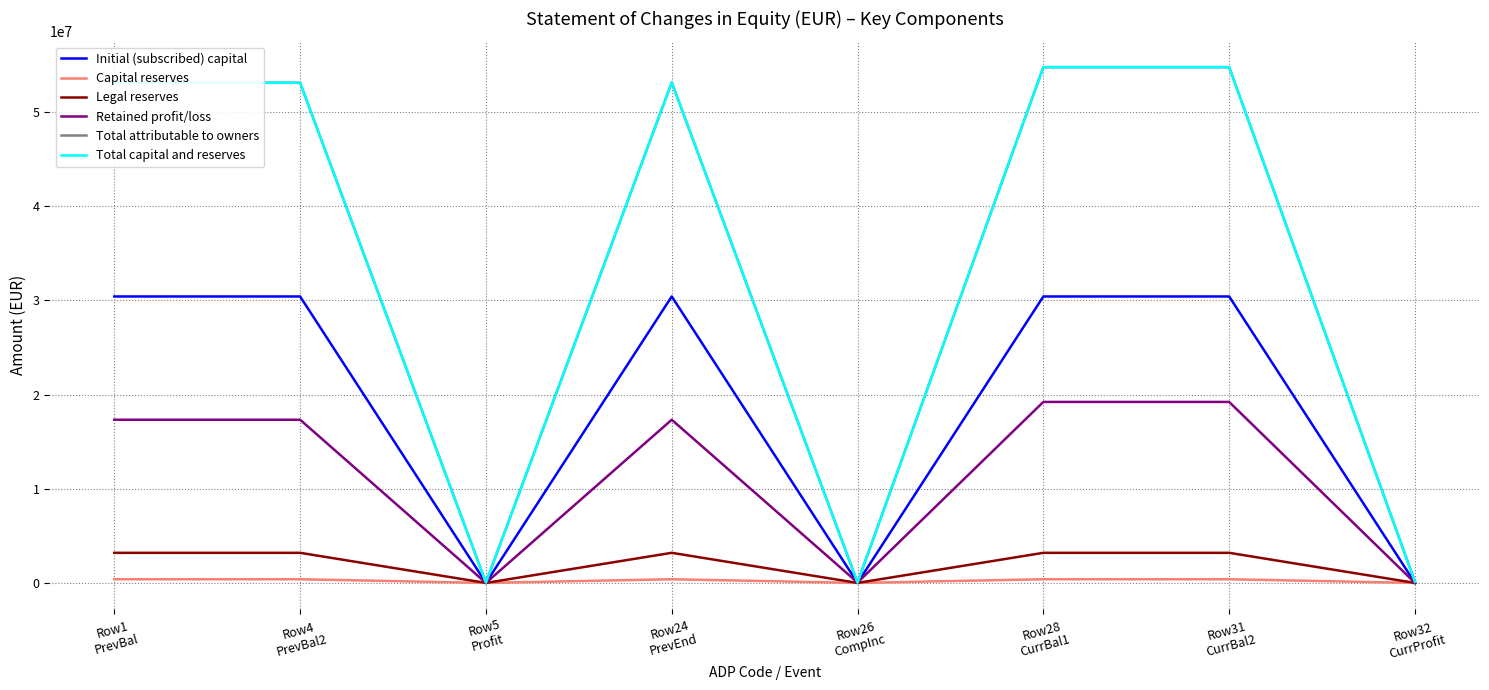

Does the chart display data point markers on the line(s)?

No